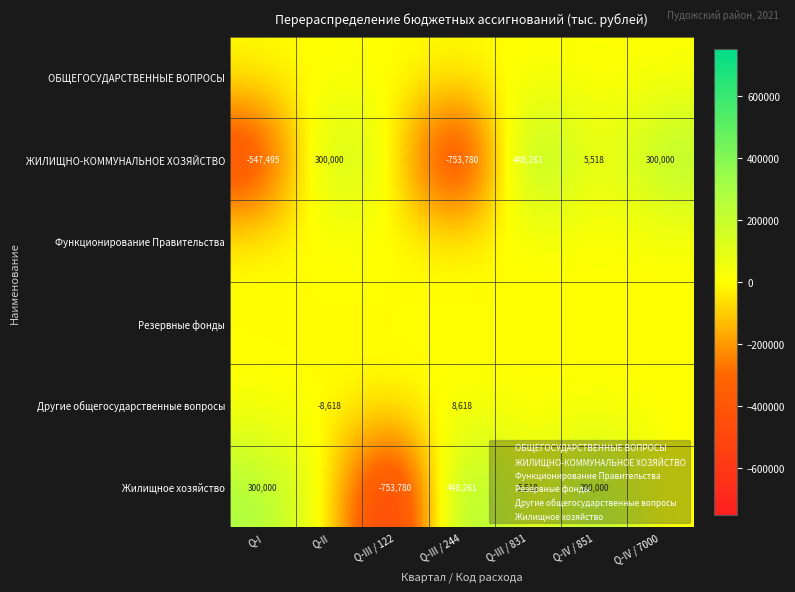

At which label does Другие общегосударственные вопросы first exceed 0?

Q-III / 244